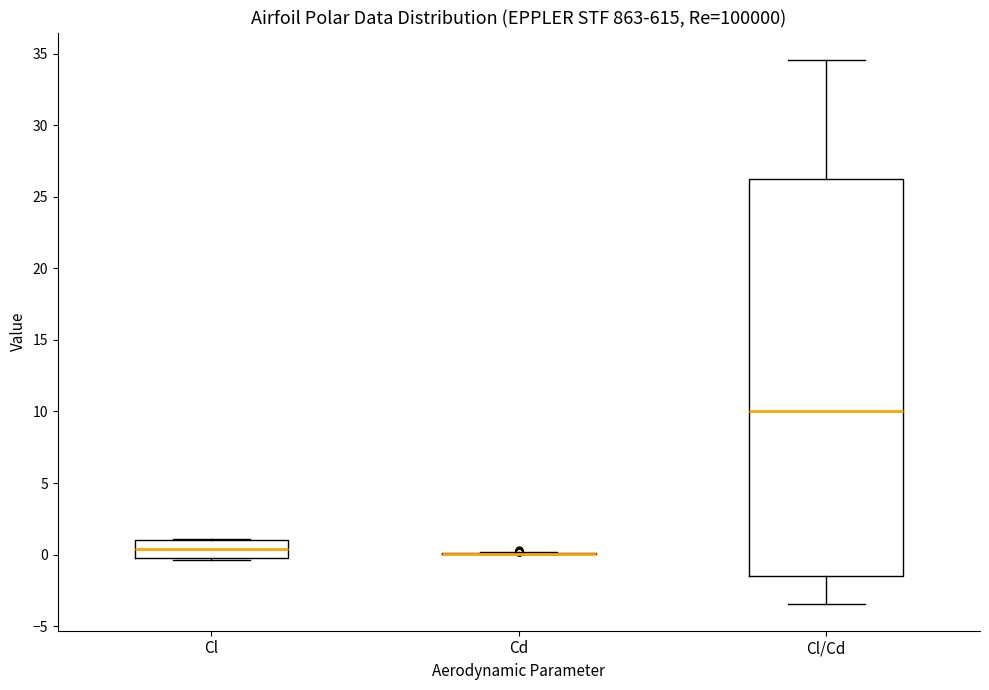

Reading left to right, transcribe this box plot: for each box, give where its median line is, the range the box spans, and where its two whiskers end, as read against the y-axis. The values are not printed on the chart, so give them approximately, as read against the axis.

Cl: median 0.5, box -0.5 to 1.0, whiskers -0.5 to 1.0
Cd: box collapsed to a line at 0.0, whiskers 0.0 to 0.0
Cl/Cd: median 10.0, box -1.5 to 26.0, whiskers -3.5 to 34.5